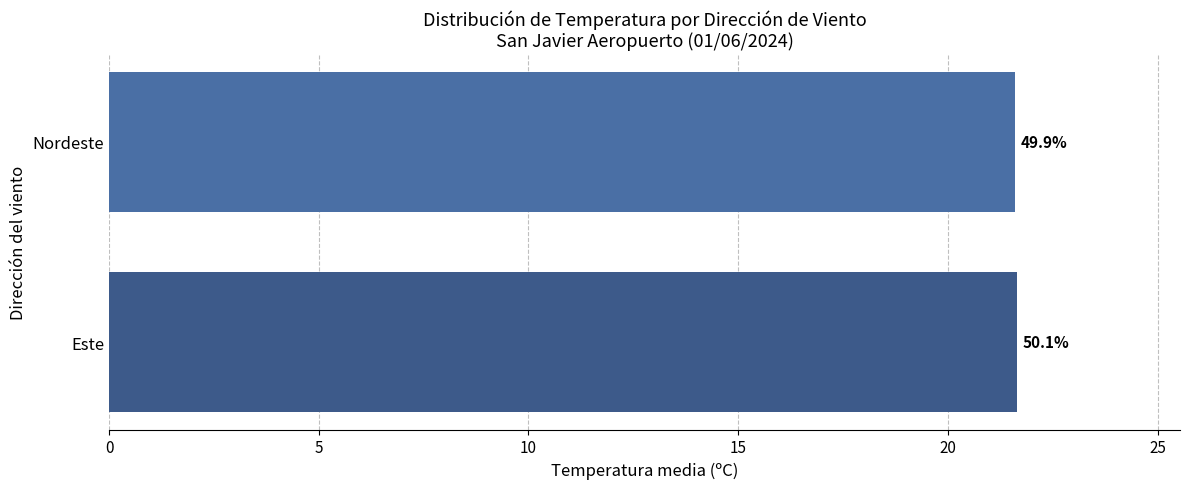

Are the bars horizontal?

Yes